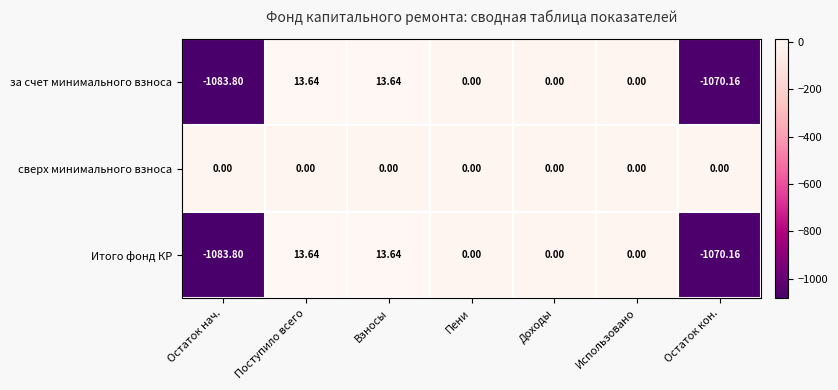

Is the value of сверх минимального взноса at Остаток нач. greater than the value of Итого фонд КР at Поступило всего?

No